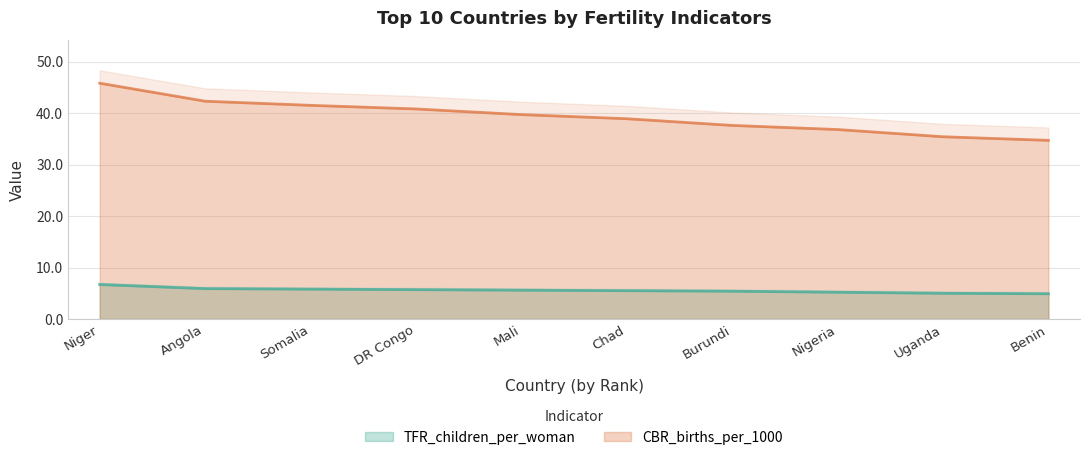

List the labels in order of TFR_children_per_woman value, largest first.

Niger, Angola, Somalia, DR Congo, Mali, Chad, Burundi, Nigeria, Uganda, Benin